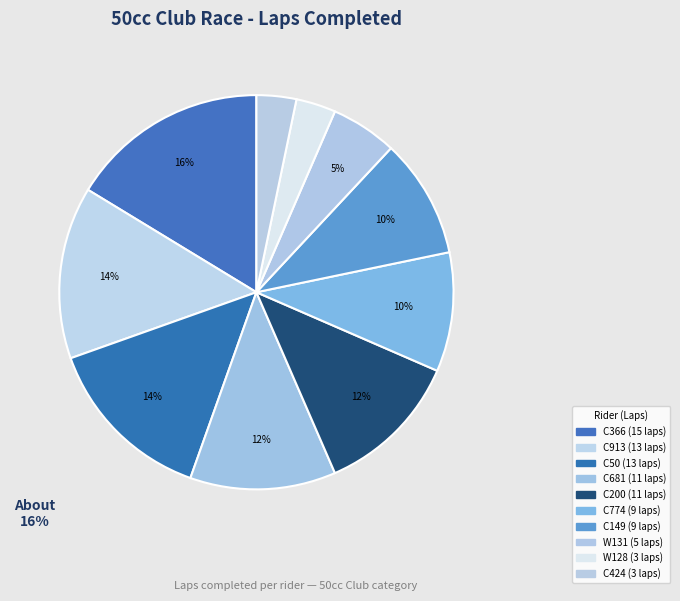

To the nearest percent, what is the average slice percentage?

10%